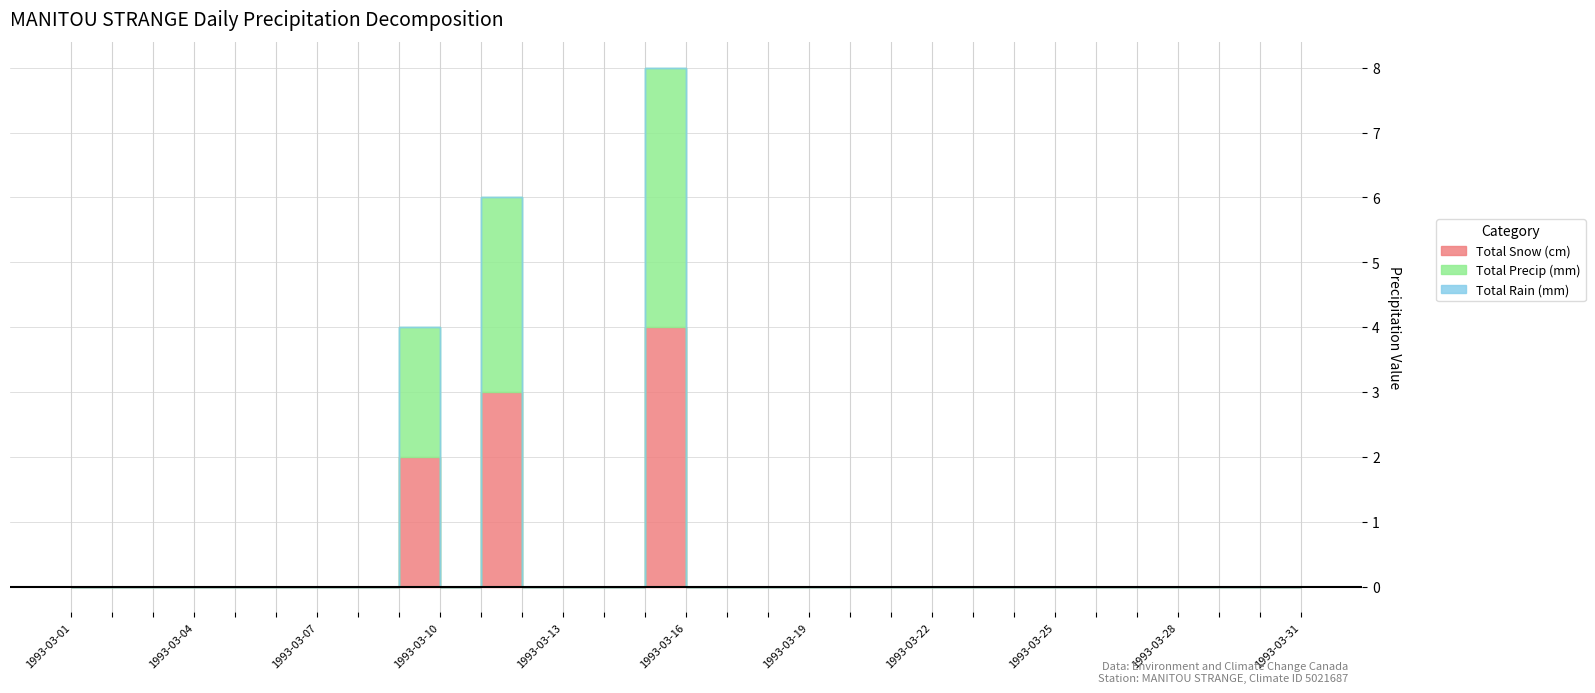

What is the maximum value for Total Precip (mm)?

4